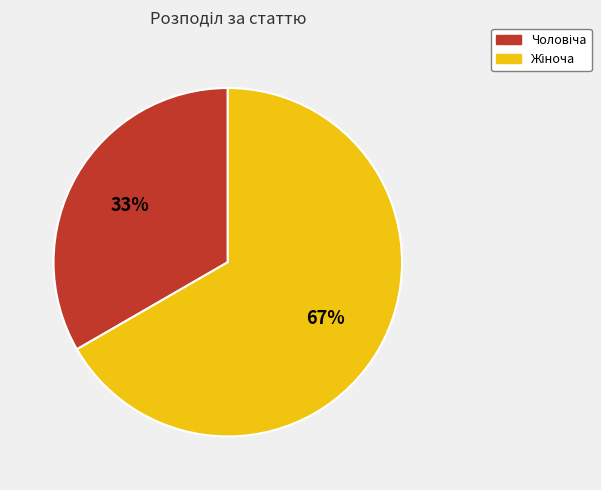

Is there any slice that represents more than half of the pie?

Yes